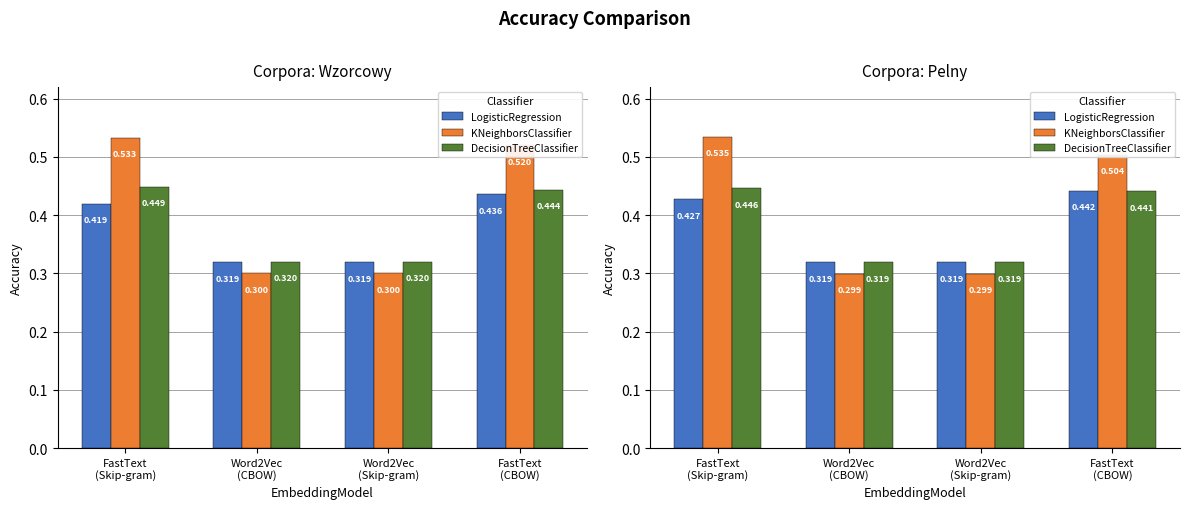

How many bars are there in each group?

3